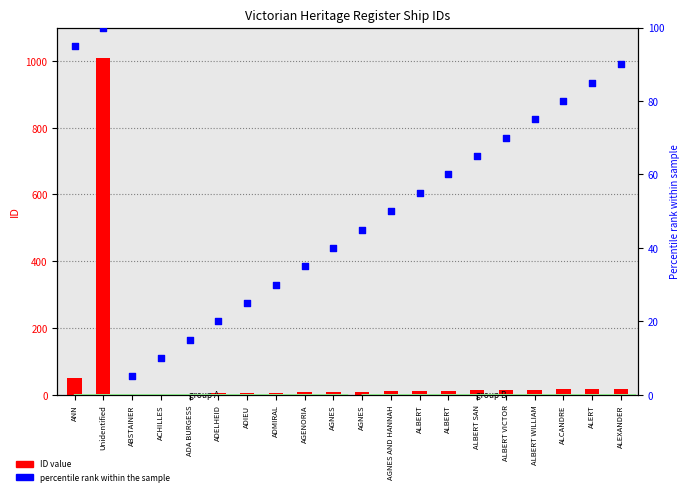

Which series contains the highest Y value?

ID value